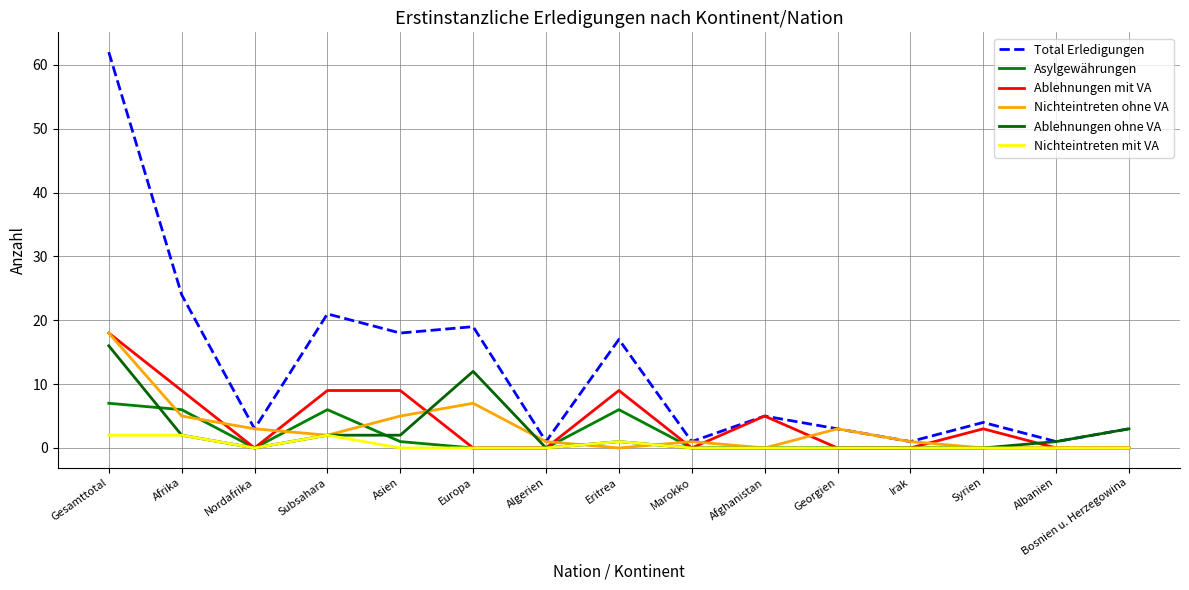

True or false: Ablehnungen ohne VA and Nichteintreten mit VA intersect in this chart.

False